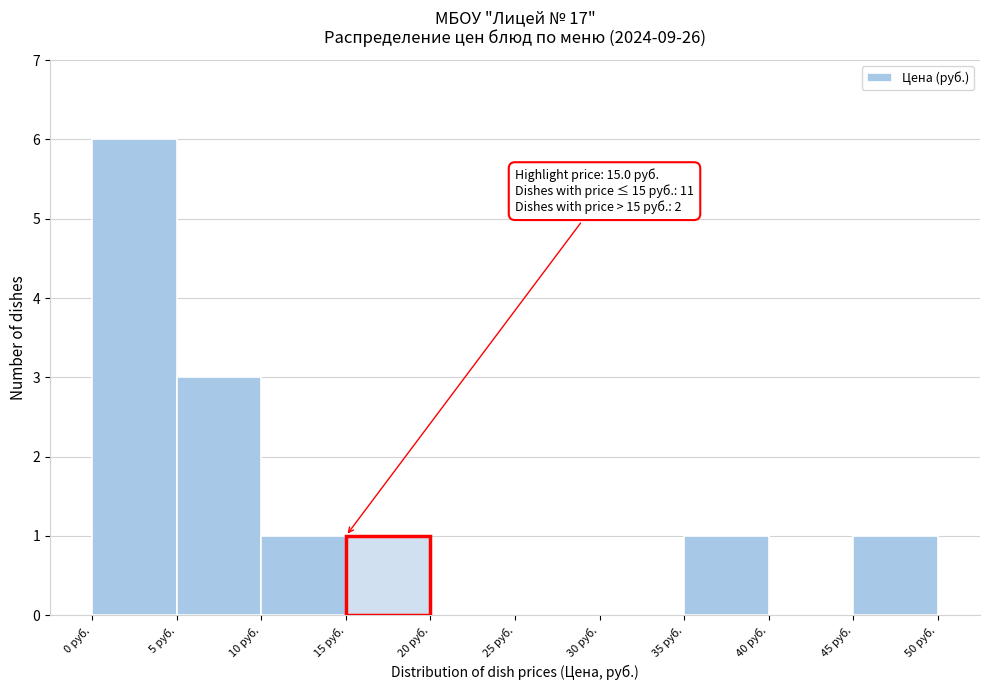

Over which range of the x-axis is the bar tallest?

0 to 5